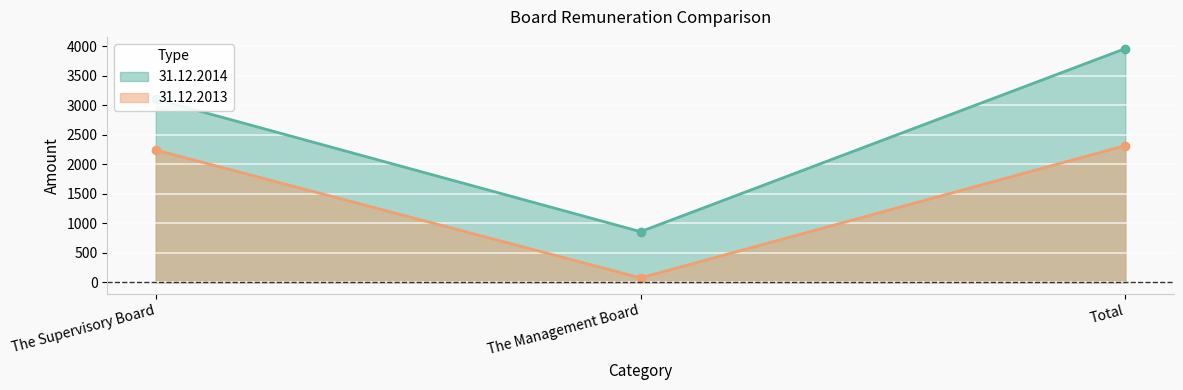

Which category has the lowest value across all series?

The Management Board